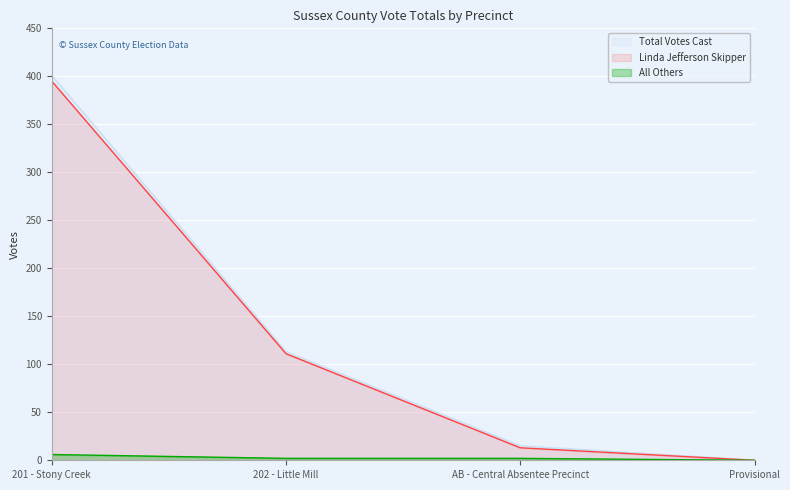

How many values in the All Others series exceed 2?

1